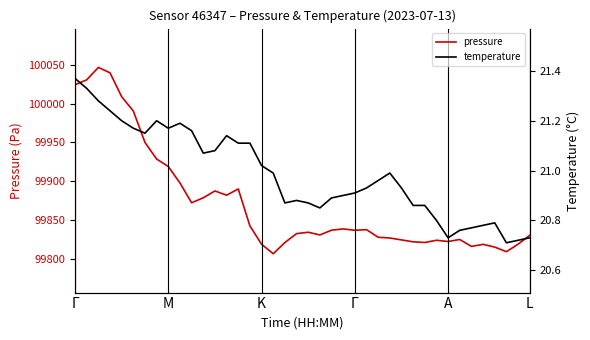

At how many categories does at least one series exceed 95555?

40